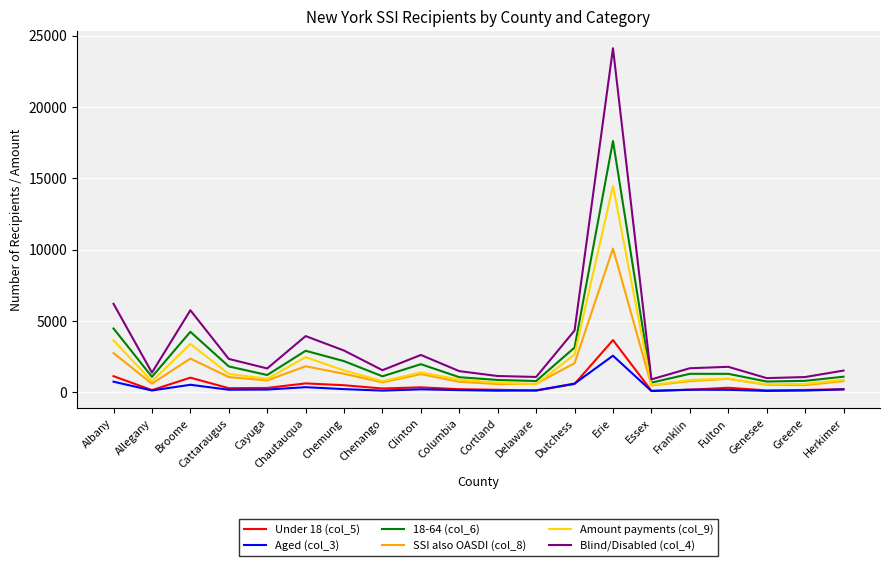

True or false: Aged (col_3) and 18-64 (col_6) cross at least once.

False